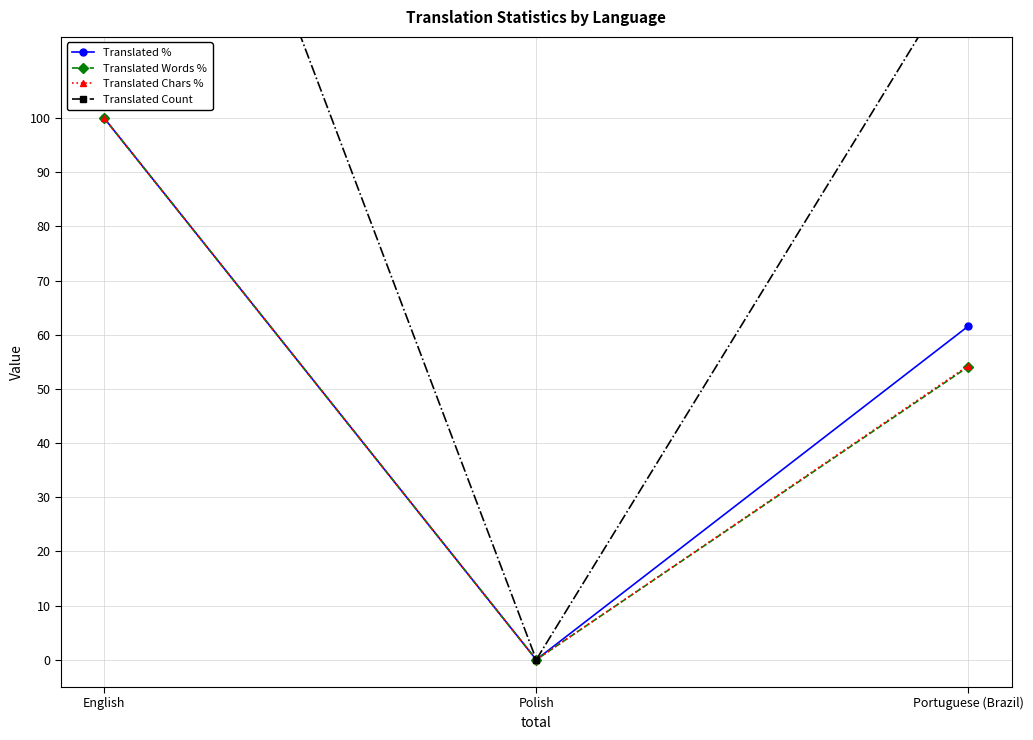

What position from the right is Polish?

2